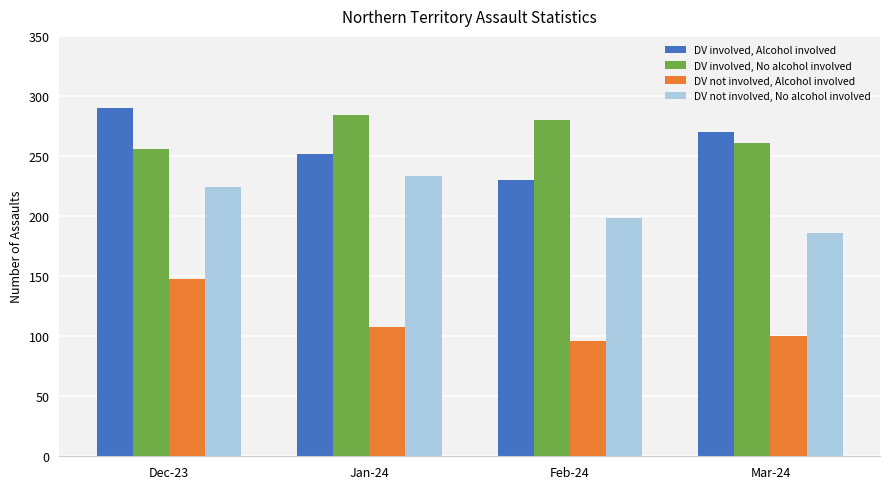

What is the difference between the DV not involved, No alcohol involved values at Jan-24 and Mar-24?

47